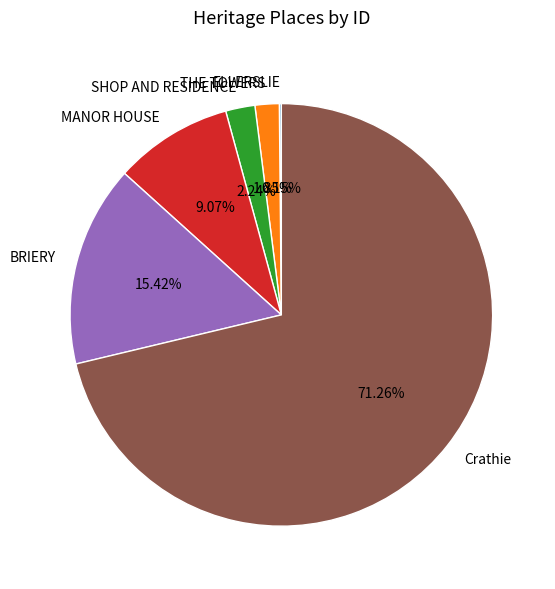

Which category has the biggest portion of the pie?

Crathie